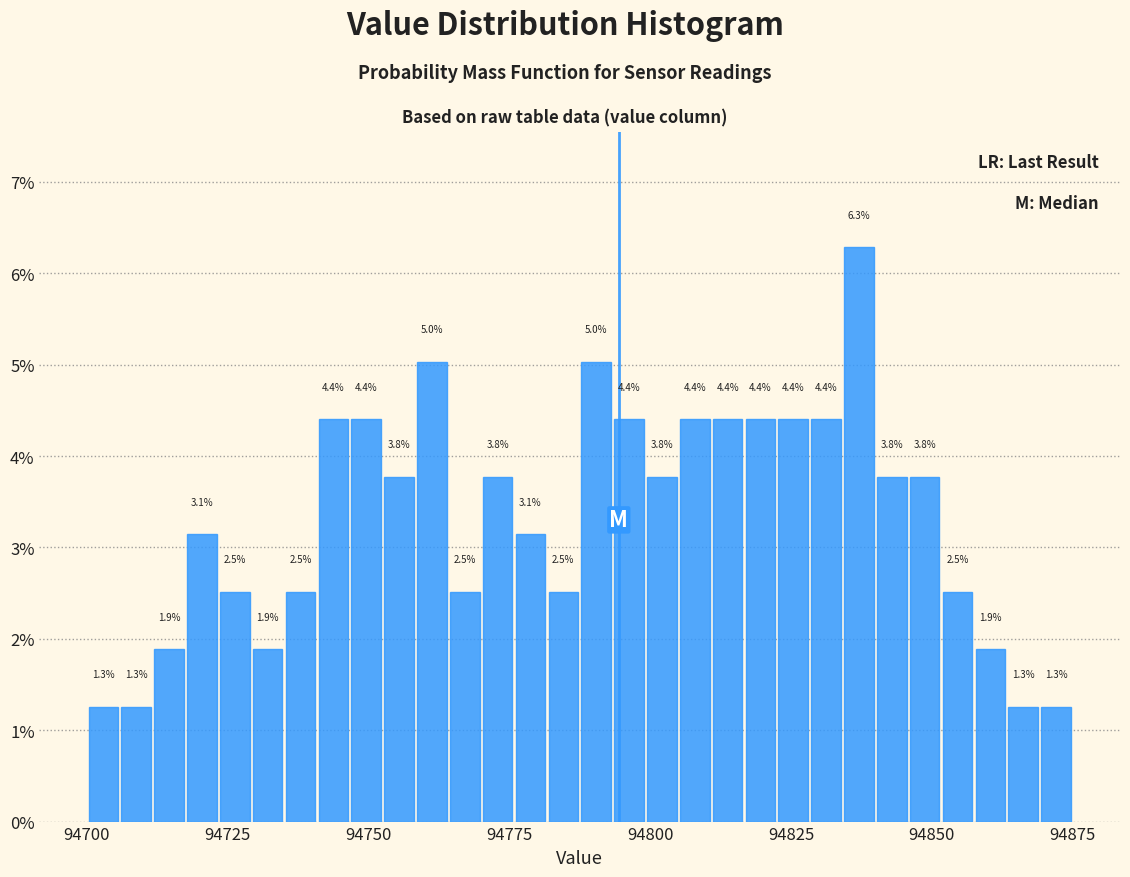

Around what value on the x-axis is the tallest bar? Give the approximate position of its centre, as read against the axis.

94835